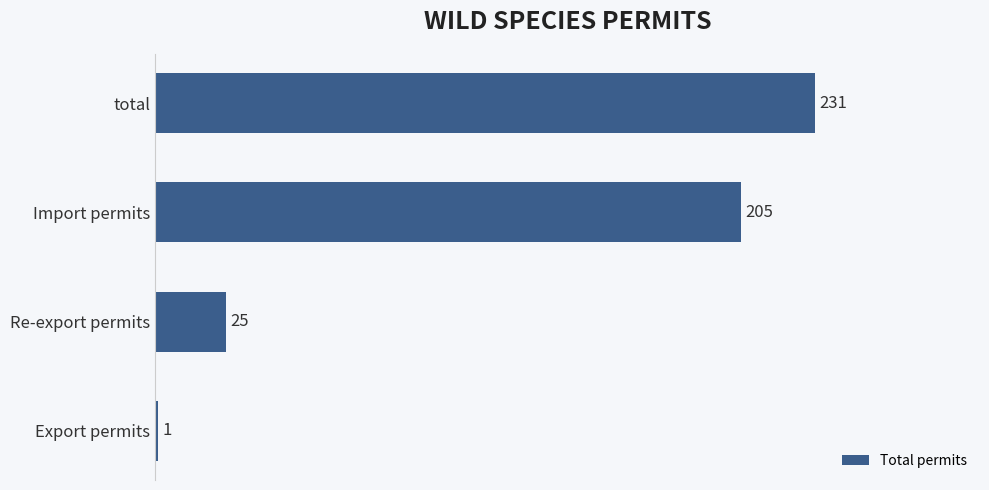

Count the values in the range 25 to 231.

3